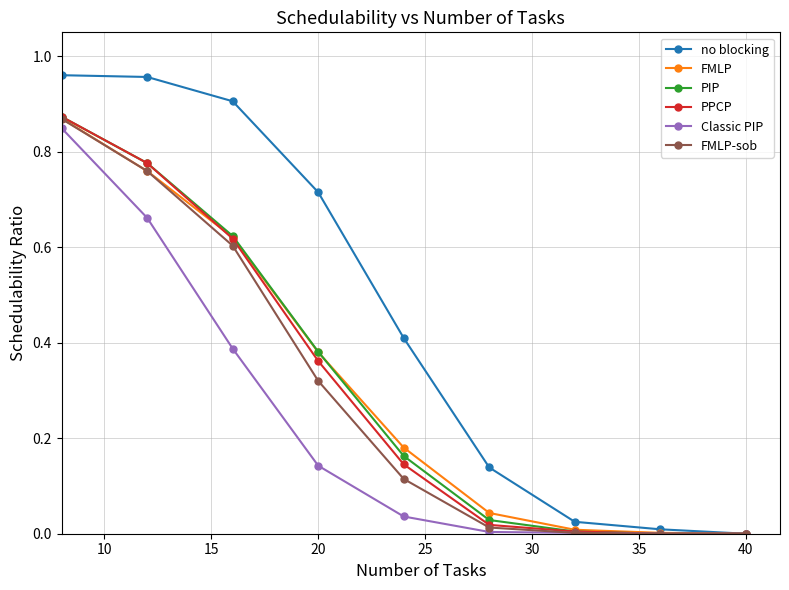

True or false: PPCP has more than 1 interior local peaks.

False